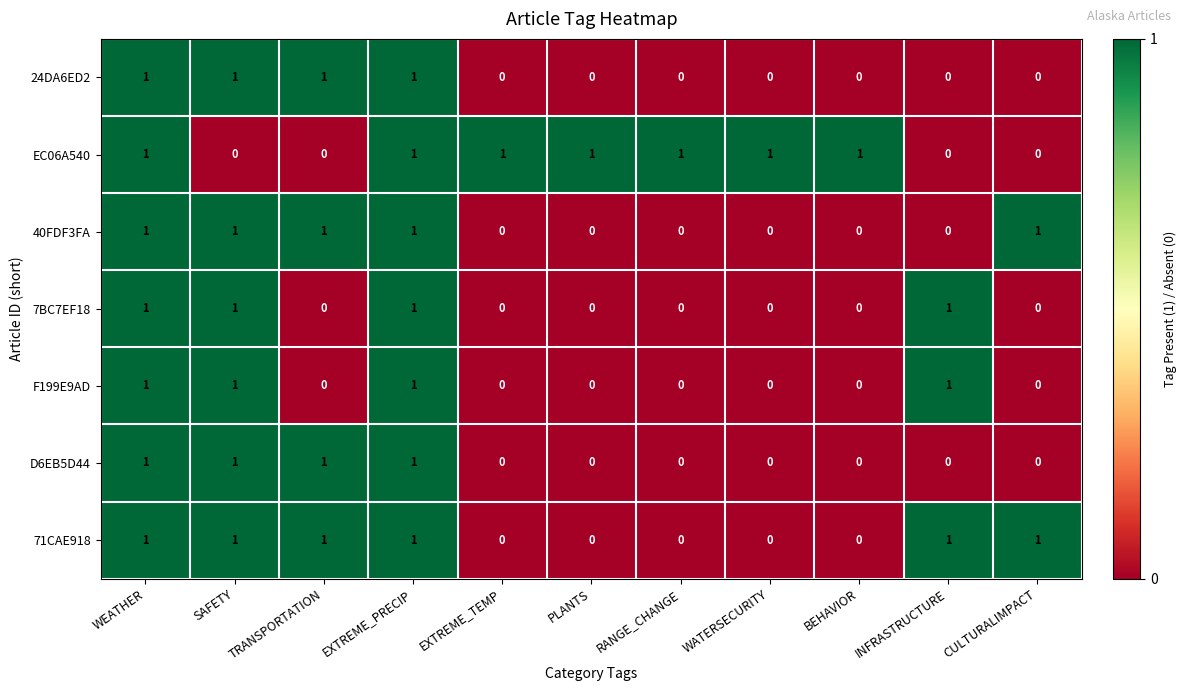

The value of F199E9AD at EXTREME_TEMP is 0. True or false?

True